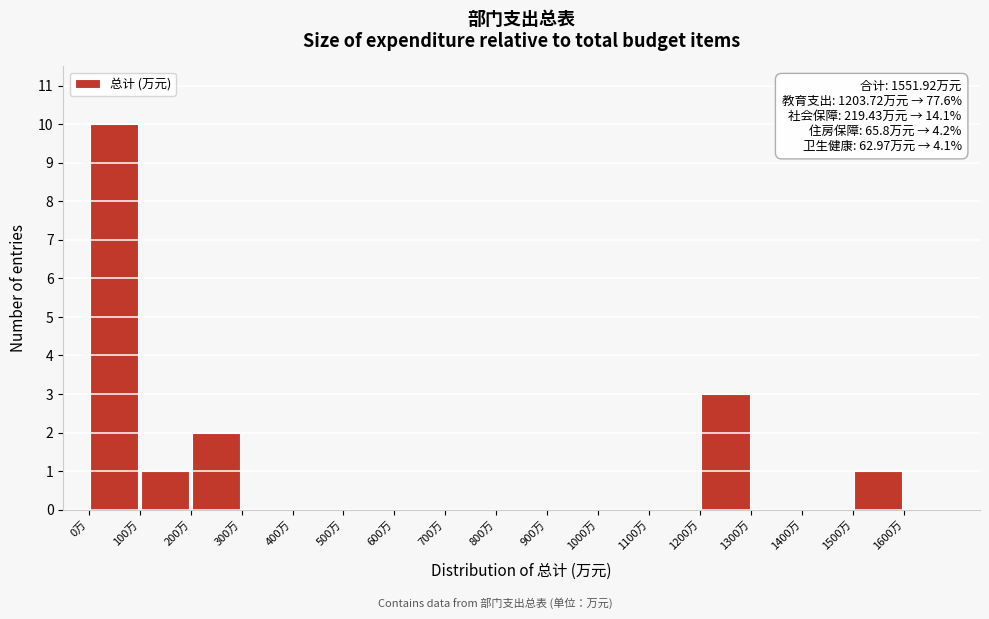

Which range on the x-axis has the tallest bar?

0 to 100